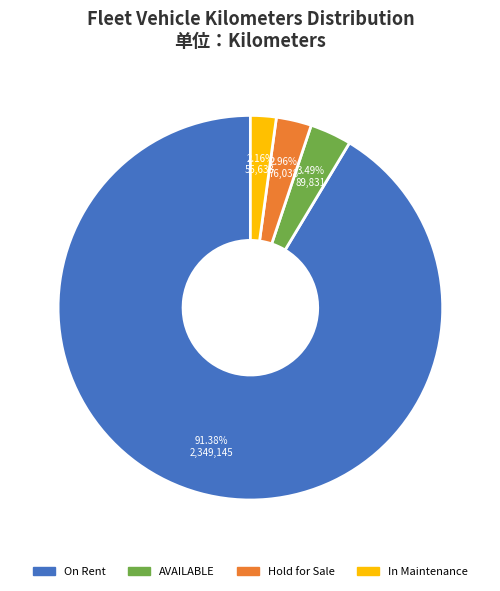

Does any single category account for the majority?

Yes